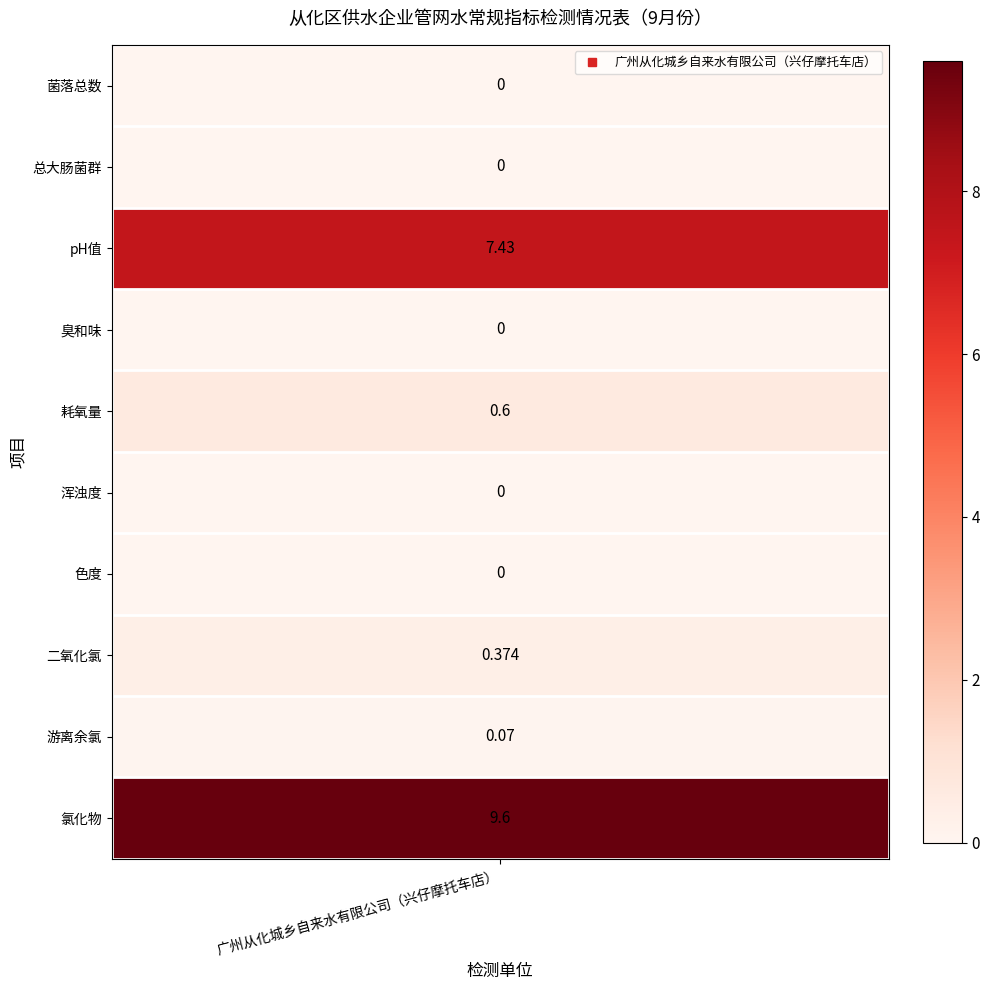

What is the maximum value shown in the chart?

9.6